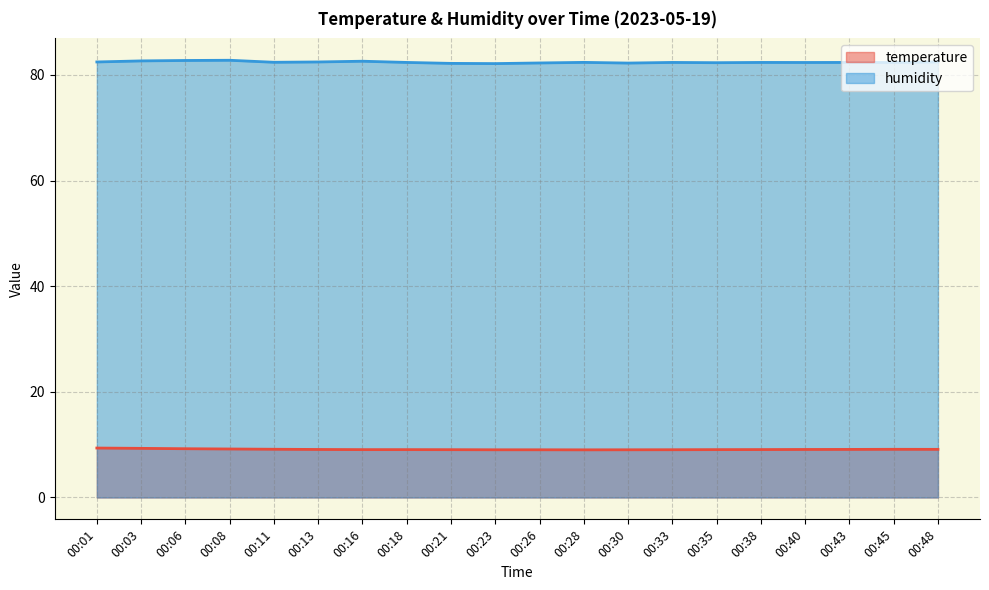

Reading right to left, list all the values displayed in this chart.

temperature: 9.1	9.1	9.1	9.1	9.1	9.1	9.0	9.0	9.0	9.0	9.0	9.1	9.1	9.1	9.1	9.1	9.2	9.2	9.3	9.4
humidity: 82.5	82.3	82.4	82.3	82.4	82.3	82.4	82.2	82.4	82.3	82.1	82.2	82.4	82.6	82.5	82.4	82.8	82.7	82.7	82.5